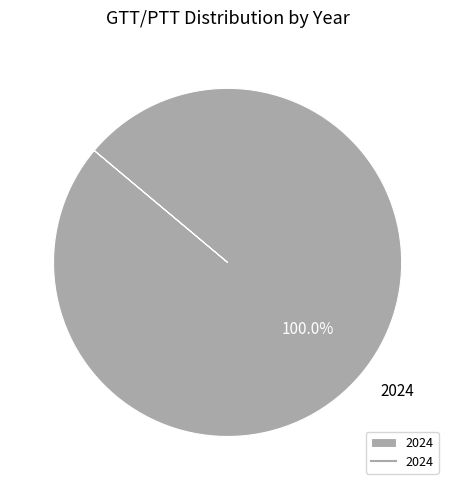

Is there any slice that represents more than half of the pie?

Yes